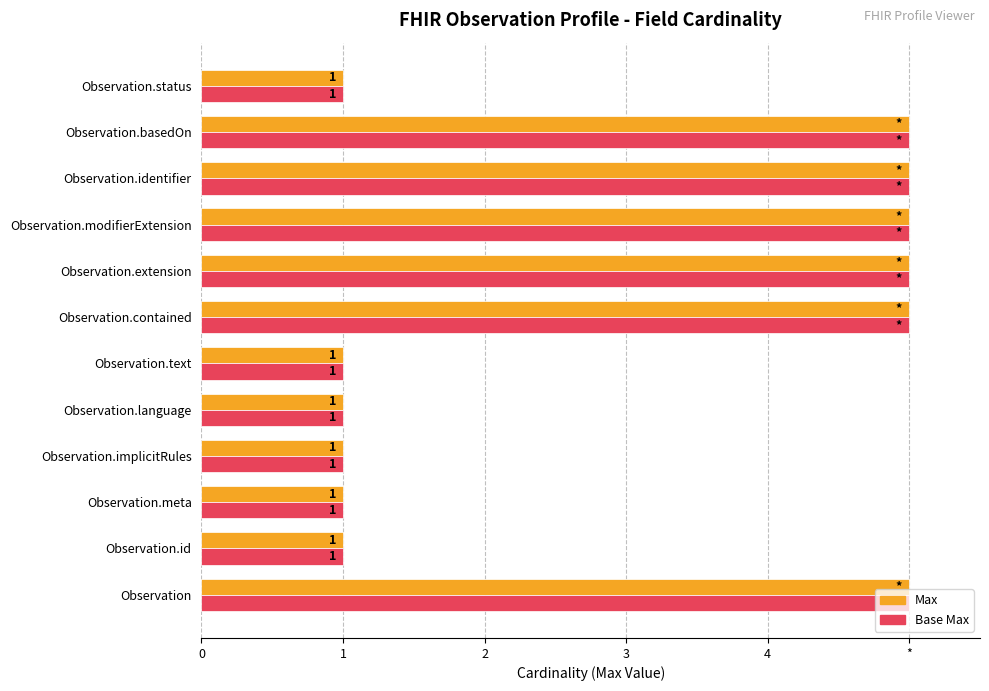

Reading left to right, list all the values displayed in this chart.

Max: 5	1	1	1	1	1	5	5	5	5	5	1
Base Max: 5	1	1	1	1	1	5	5	5	5	5	1